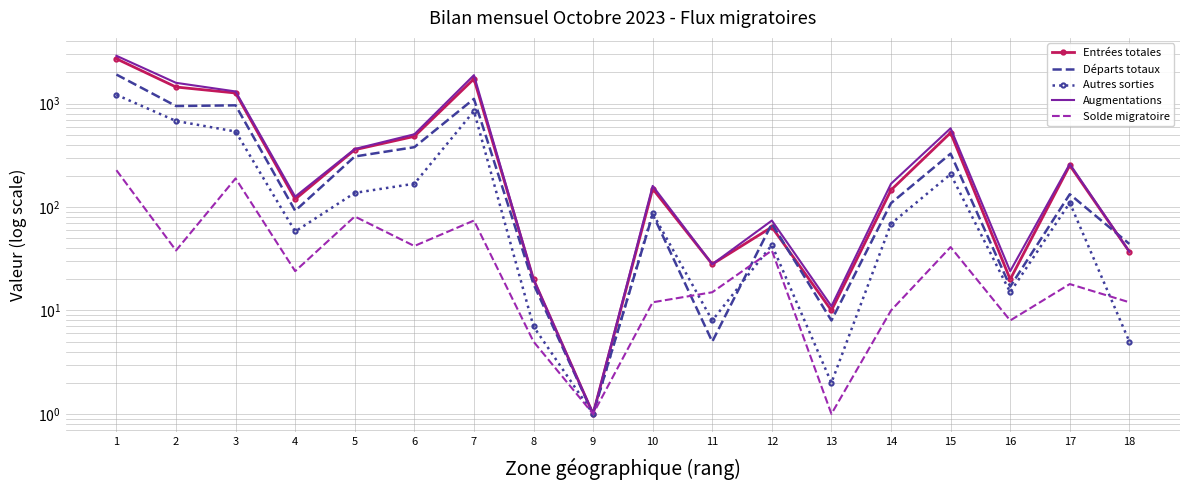

Reading left to right, transcribe all the data shown in this chart.

Entrées totales: 1=2712	2=1446	3=1266	4=119	5=358	6=482	7=1733	8=20	9=1	10=150	11=28	12=64	13=10	14=146	15=523	16=20	17=253	18=37
Départs totaux: 1=1909	2=947	3=962	4=92	5=308	6=379	7=1111	8=18	9=1	10=85	11=5	12=69	13=8	14=109	15=328	16=17	17=133	18=44
Autres sorties: 1=1216	2=679	3=537	4=58	5=137	6=168	7=846	8=7	9=1	10=87	11=8	12=43	13=2	14=69	15=208	16=15	17=110	18=5
Augmentations: 1=2898	2=1588	3=1310	4=126	5=364	6=505	7=1883	8=20	9=1	10=160	11=28	12=74	13=11	14=168	15=577	16=24	17=261	18=37
Solde migratoire: 1=227	2=38	3=189	4=24	5=81	6=42	7=74	8=5	9=1	10=12	11=15	12=38	13=1	14=10	15=41	16=8	17=18	18=12